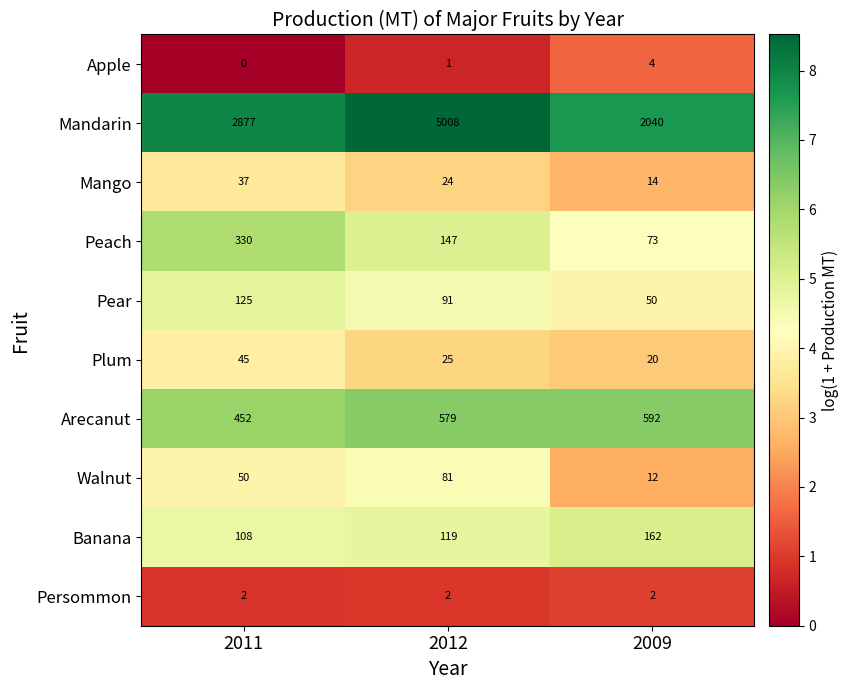

Reading left to right, extract all data points from this chart.

Apple: 0	1	4
Mandarin: 2877	5008	2040
Mango: 37	24	14
Peach: 330	147	73
Pear: 125	91	50
Plum: 45	25	20
Arecanut: 452	579	592
Walnut: 50	81	12
Banana: 108	119	162
Persommon: 2	2	2